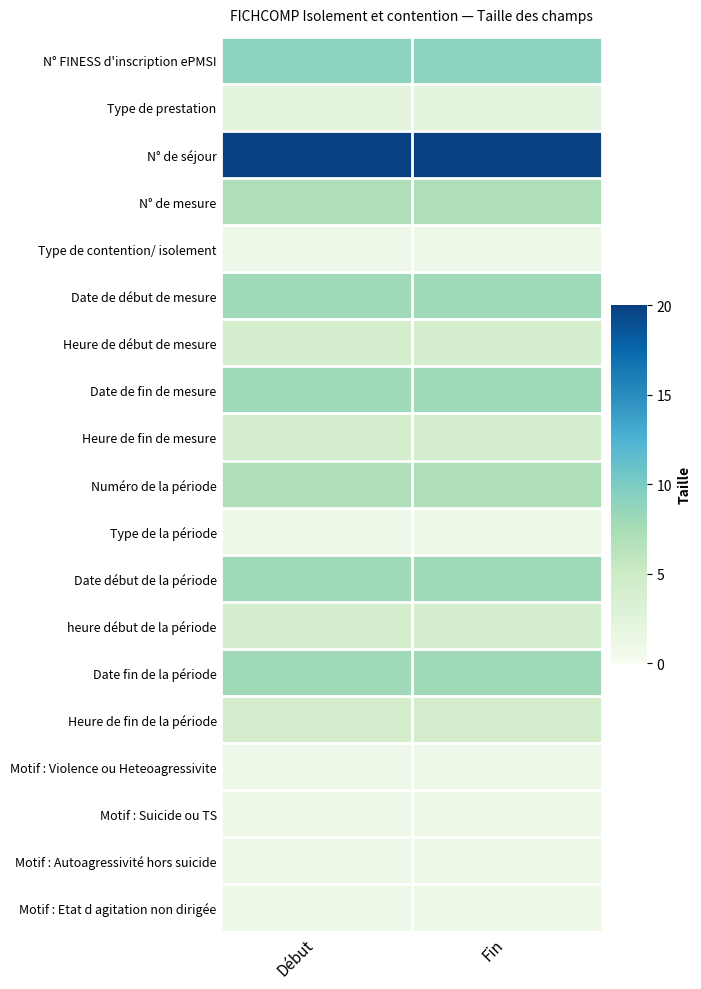

Reading left to right, transcribe all the data shown in this chart.

N° FINESS d'inscription ePMSI: Début=9	Fin=9
Type de prestation: Début=2	Fin=2
N° de séjour: Début=20	Fin=20
N° de mesure: Début=7	Fin=7
Type de contention/ isolement: Début=1	Fin=1
Date de début de mesure: Début=8	Fin=8
Heure de début de mesure: Début=4	Fin=4
Date de fin de mesure: Début=8	Fin=8
Heure de fin de mesure: Début=4	Fin=4
Numéro de la période: Début=7	Fin=7
Type de la période: Début=1	Fin=1
Date début de la période: Début=8	Fin=8
heure début de la période: Début=4	Fin=4
Date fin de la période: Début=8	Fin=8
Heure de fin de la période: Début=4	Fin=4
Motif : Violence ou Heteoagressivite: Début=1	Fin=1
Motif : Suicide ou TS: Début=1	Fin=1
Motif : Autoagressivité hors suicide: Début=1	Fin=1
Motif : Etat d agitation non dirigée: Début=1	Fin=1